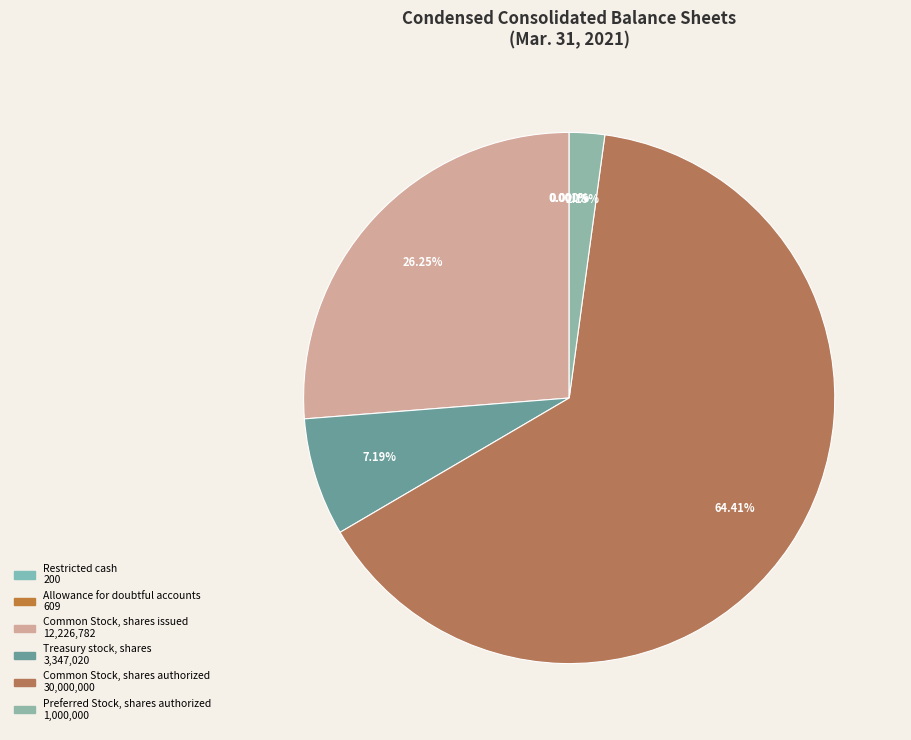

Which has a higher value, Common Stock, shares issued or Common Stock, shares authorized?

Common Stock, shares authorized